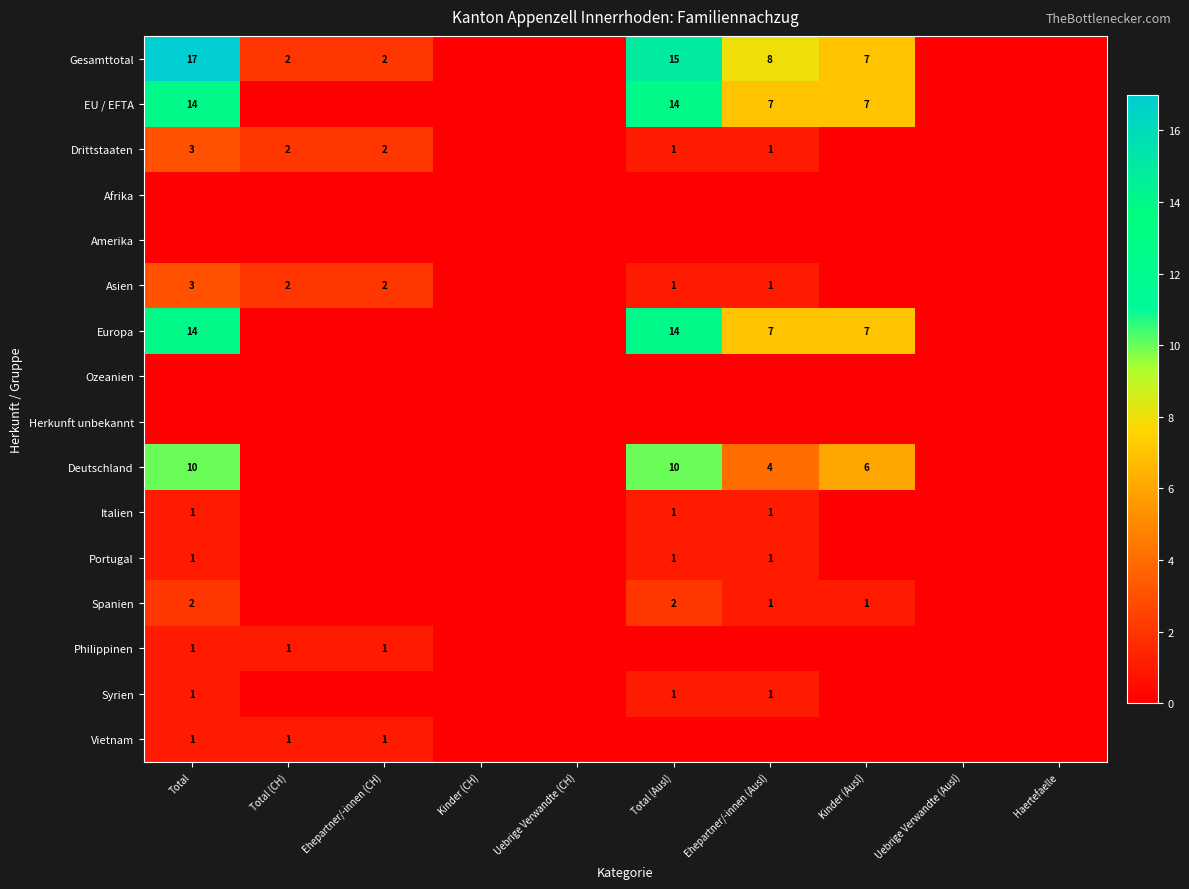

What is the maximum value shown in the chart?

17